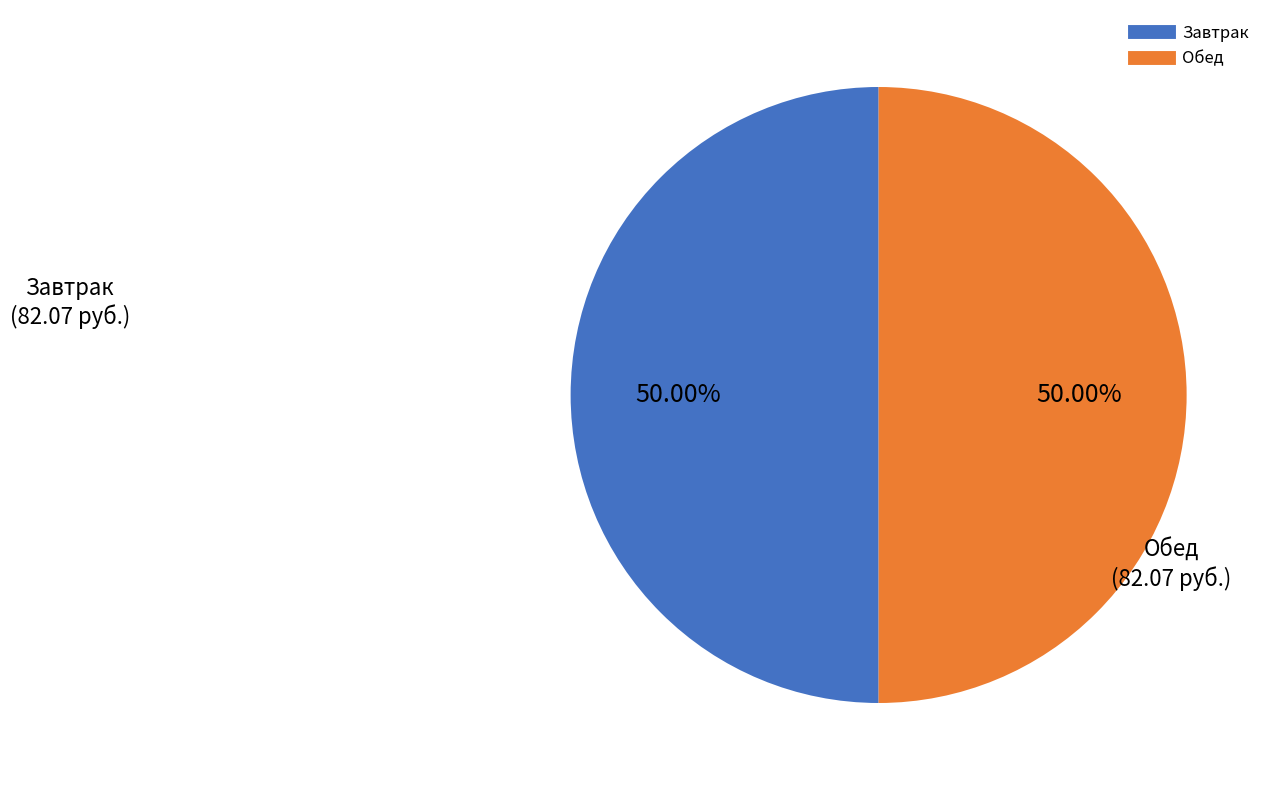

How many slices are in this pie chart?

2